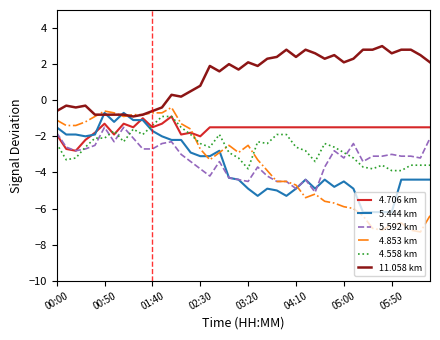

True or false: 4.558 km and 11.058 km cross at least once.

False